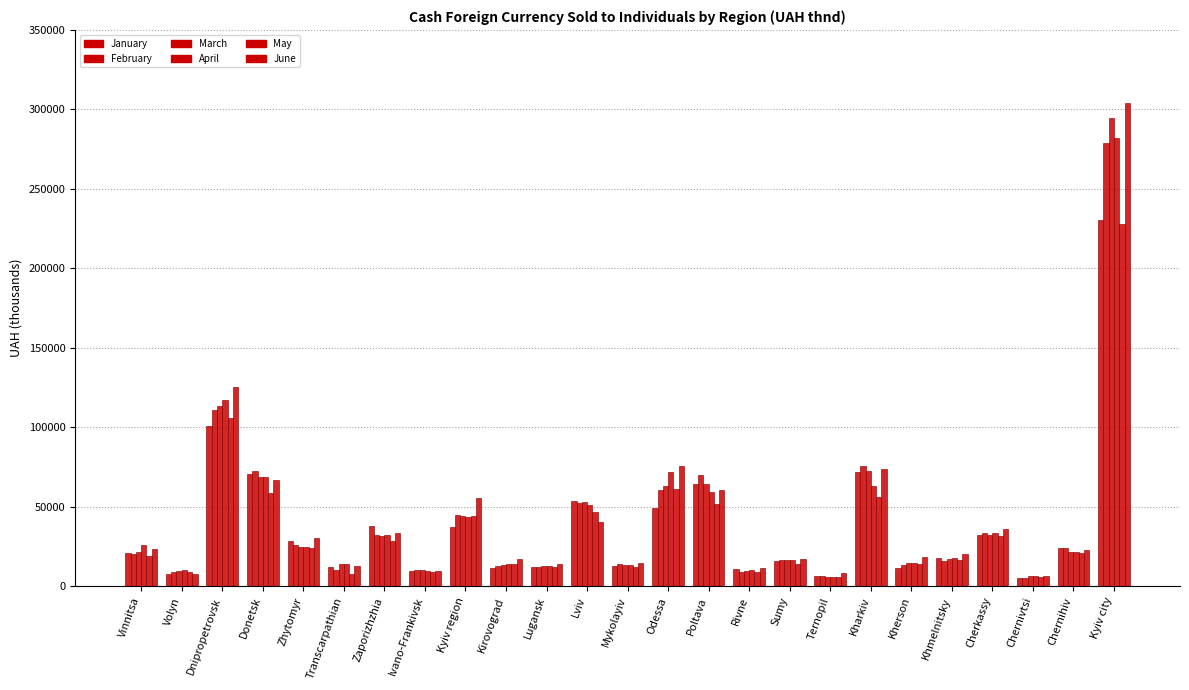

Does the chart contain stacked bars?

No